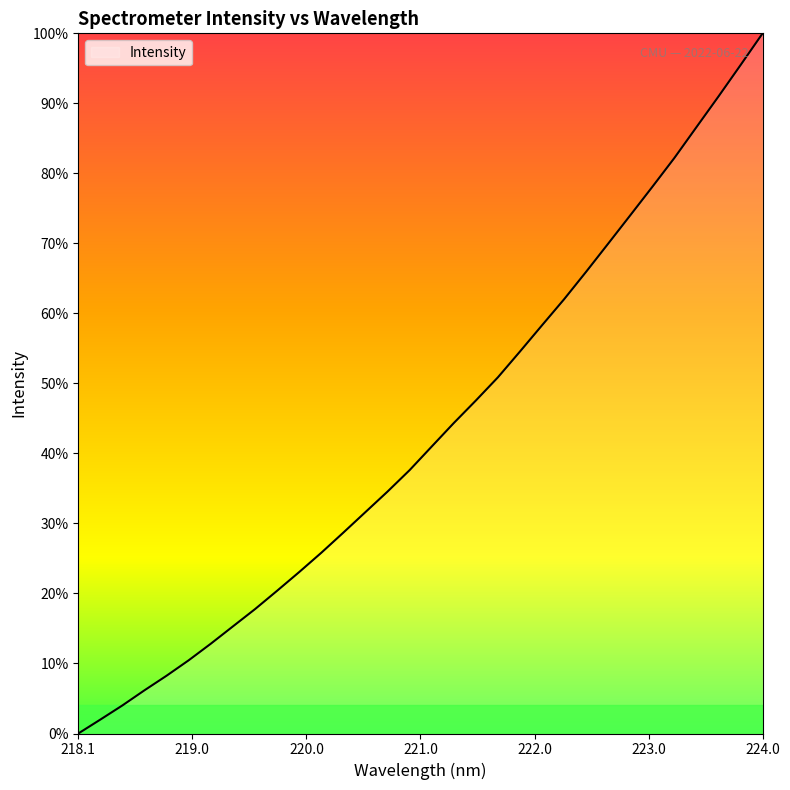

Rank the categories by value from highest to lowest.

223.9802, 223.7895, 223.5987, 223.408, 223.2172, 223.0264, 222.8355, 222.6447, 222.4538, 222.263, 222.0721, 221.8812, 221.6902, 221.4993, 221.3083, 221.1174, 220.9264, 220.7354, 220.5444, 220.3533, 220.1623, 219.9712, 219.7801, 219.589, 219.3979, 219.2067, 219.0156, 218.8244, 218.6332, 218.442, 218.2508, 218.0596